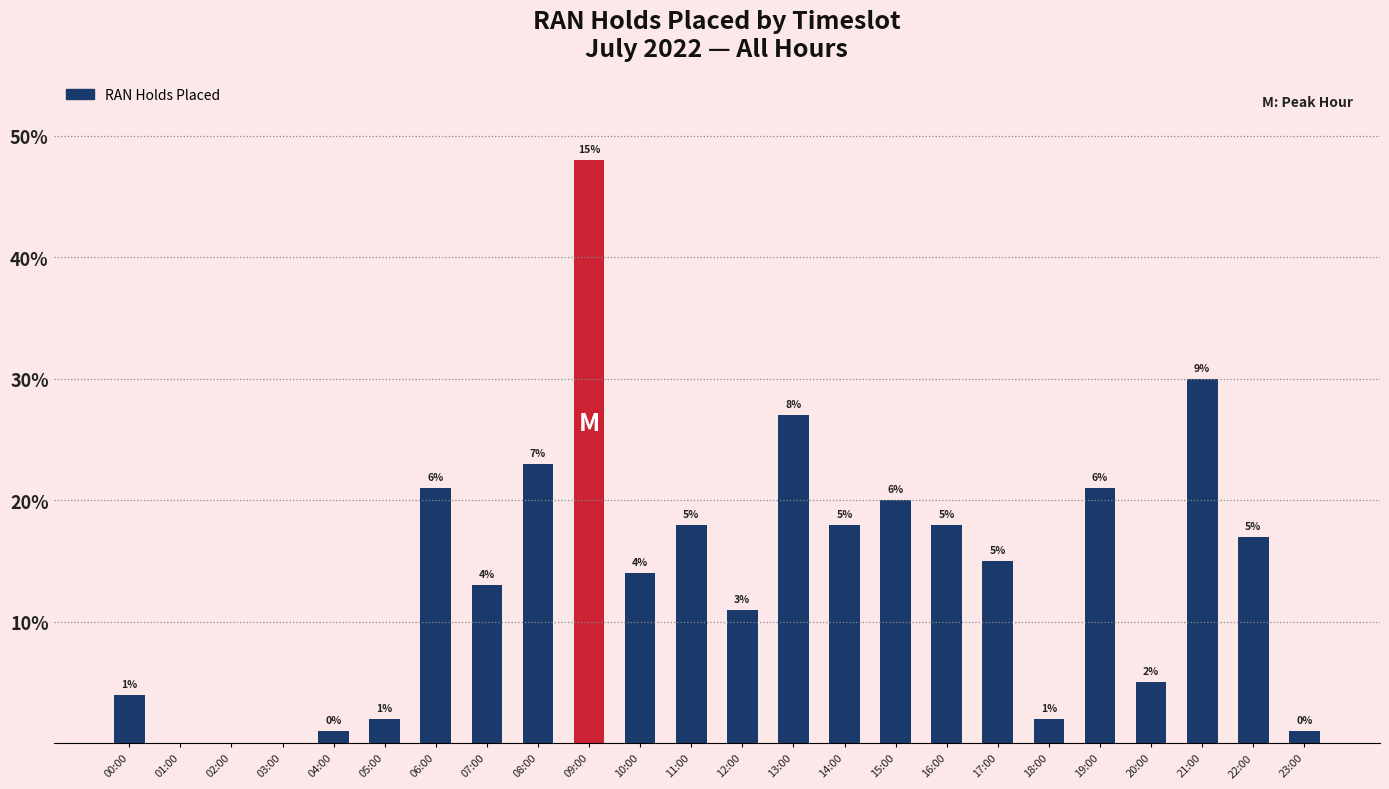

Between 07:00 and 16:00, which is larger?

16:00